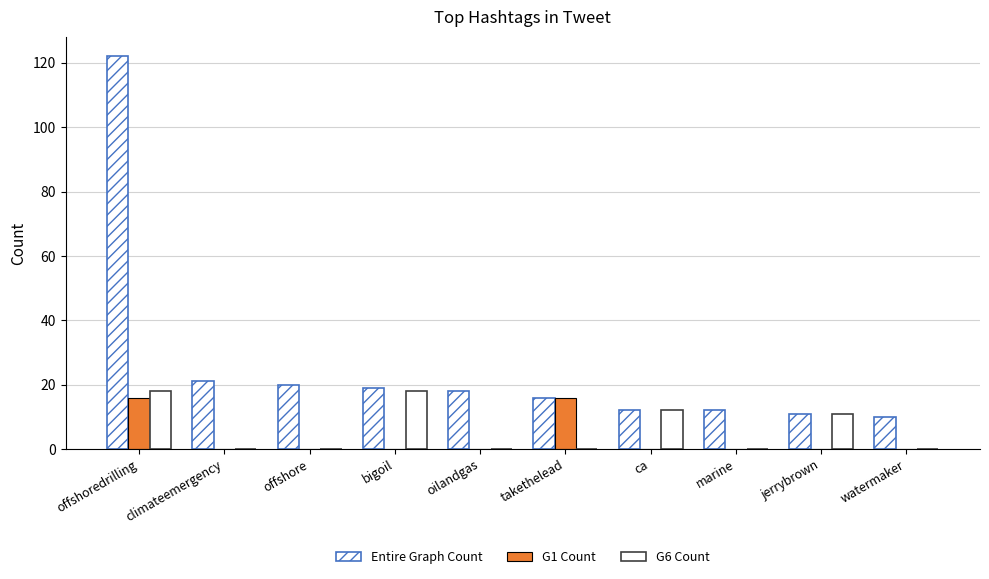

Count the number of data series in this chart.

3